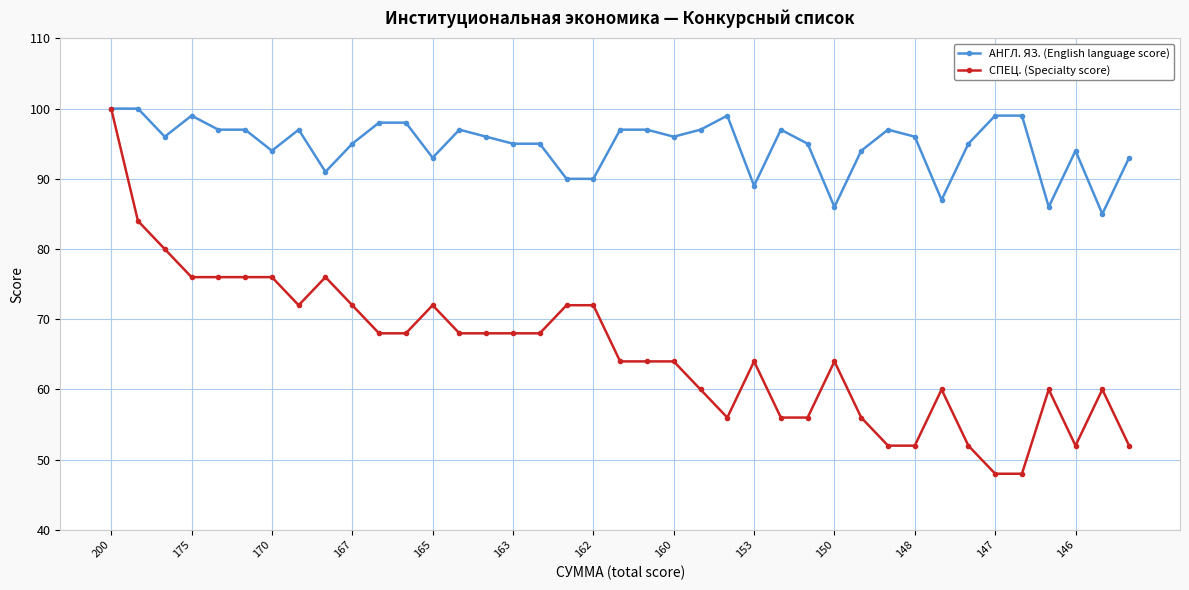

What is the value of the СПЕЦ. (Specialty score) point at the 12th from the left?

68